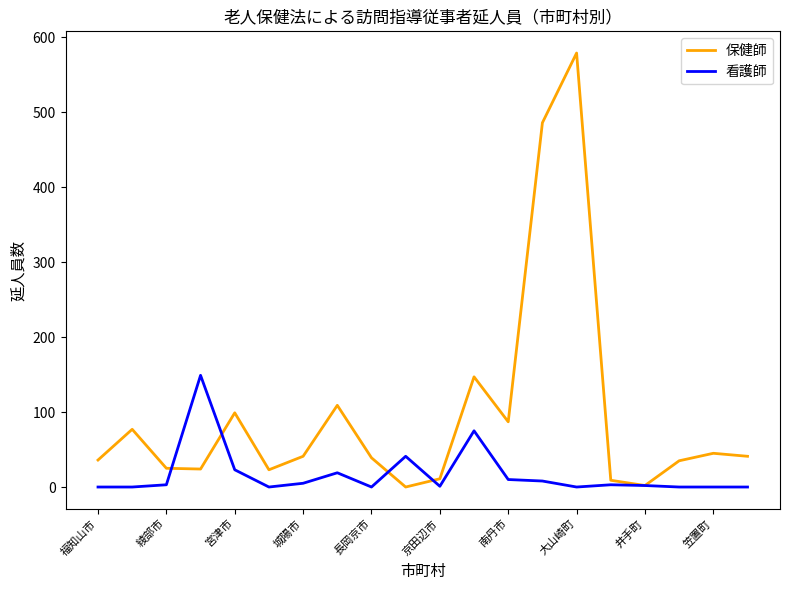

What is the greatest value displayed?

579